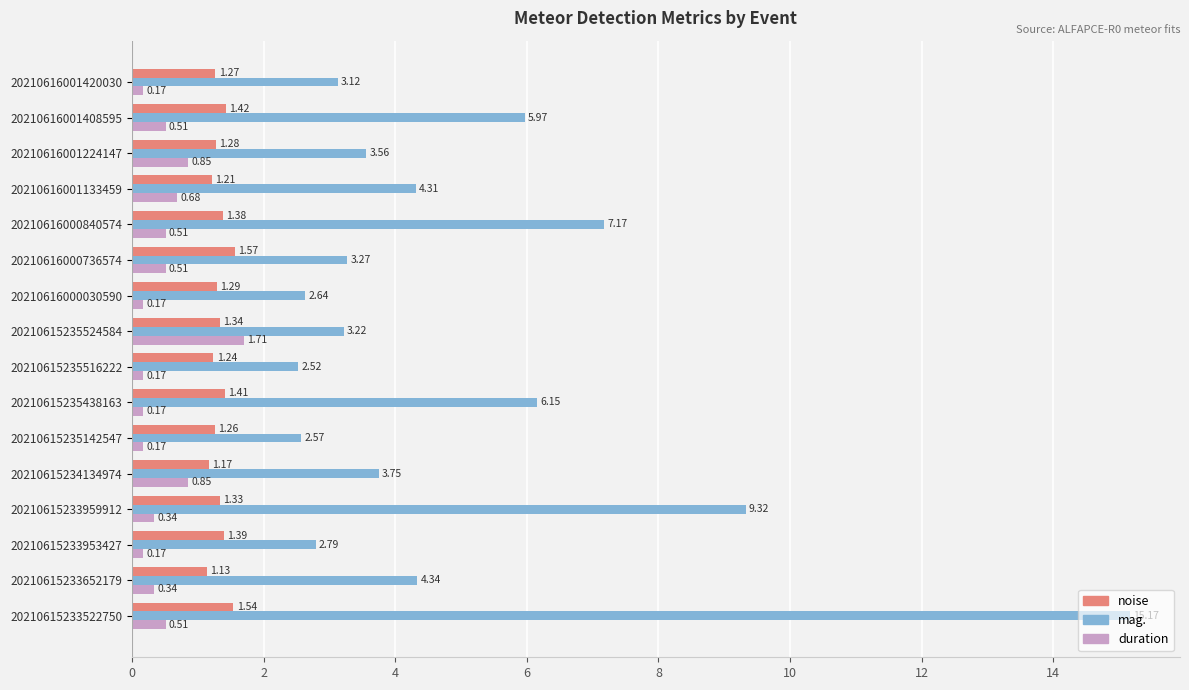

Between 20210615233953427 and 20210615235438163, which series saw the biggest shift?

mag.